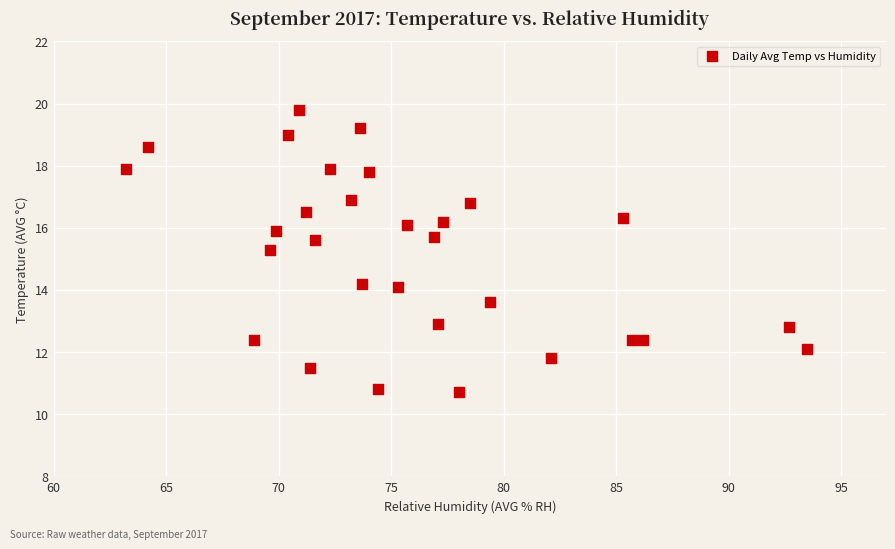

What is the range of Y values (max minus min)?

9.1